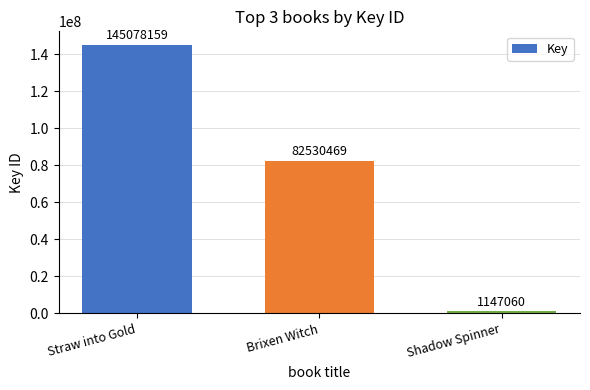

How many data points are less than 82530469?

1